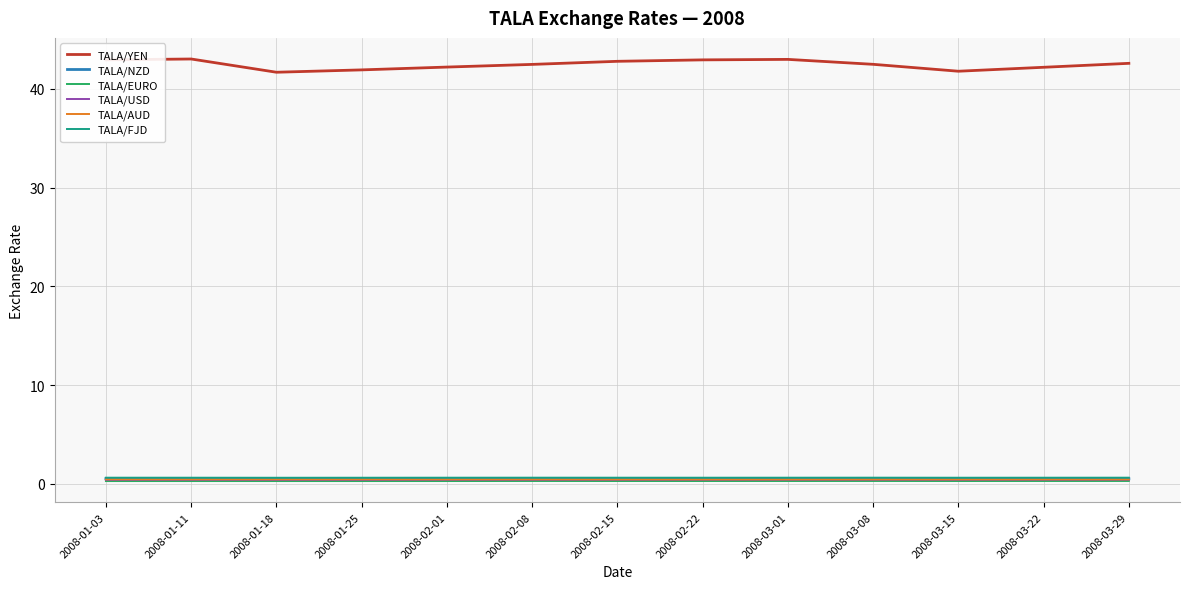

Which series has the largest total across all categories?

TALA/YEN